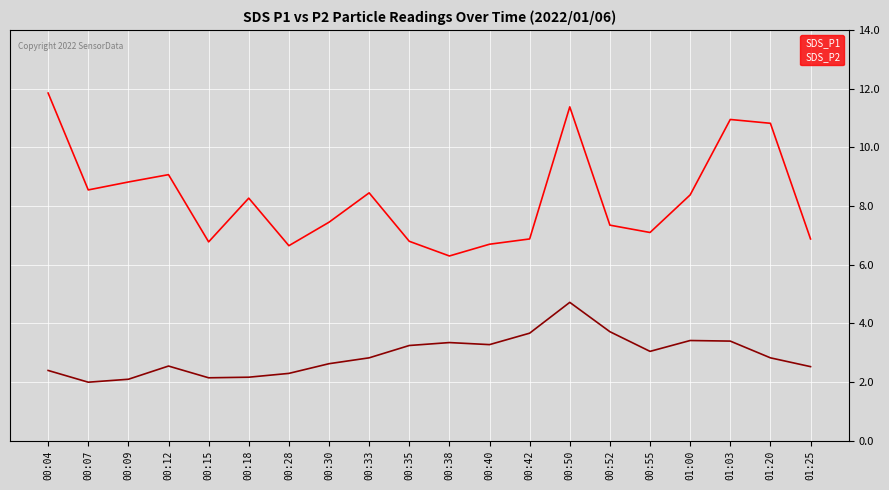

Which series has the largest range (max minus min)?

SDS_P1